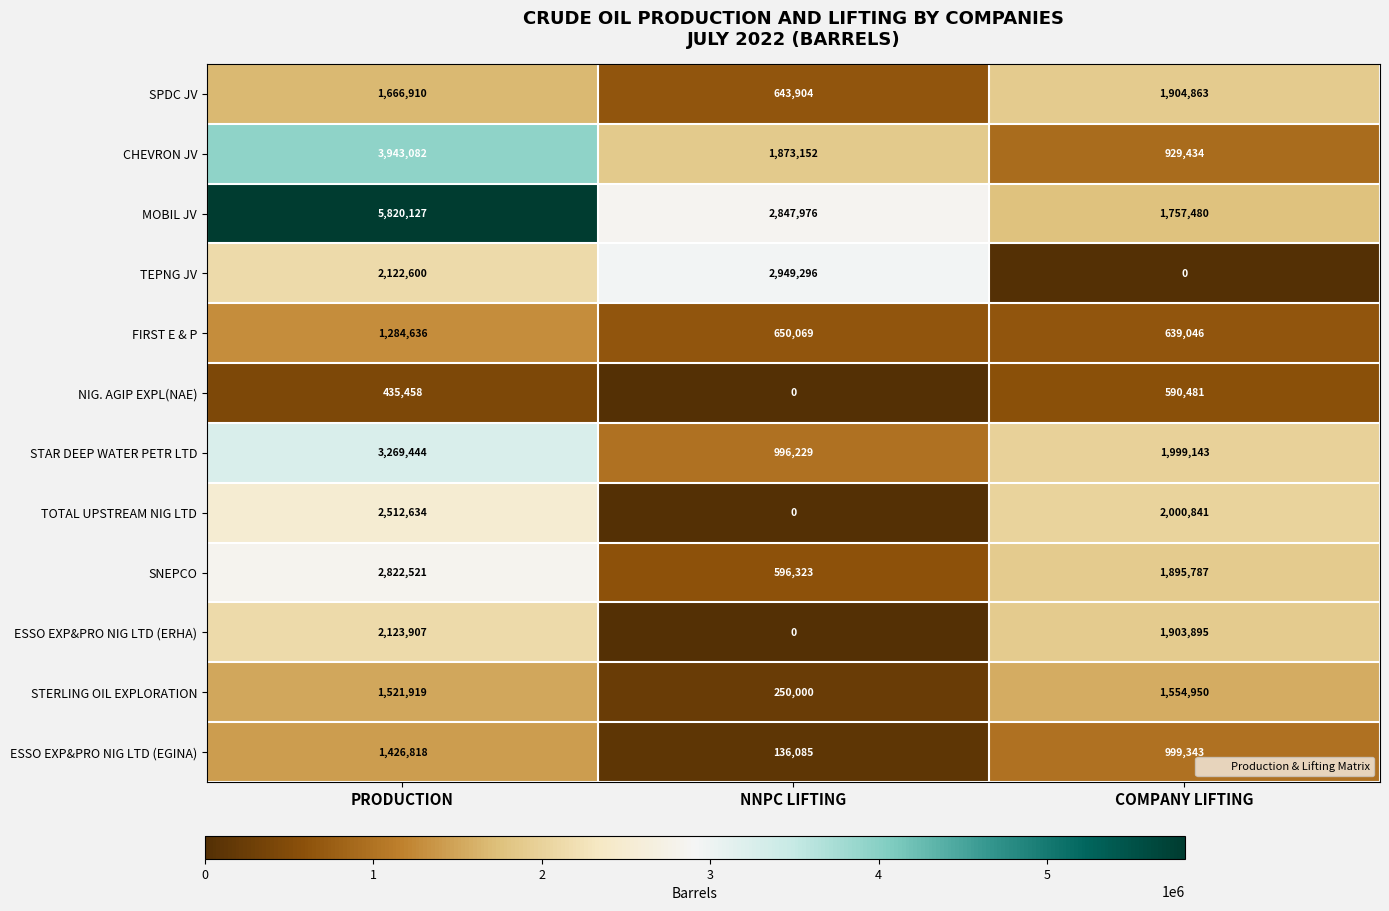

Where is TOTAL UPSTREAM NIG LTD nearest to the value 1256317?

COMPANY LIFTING